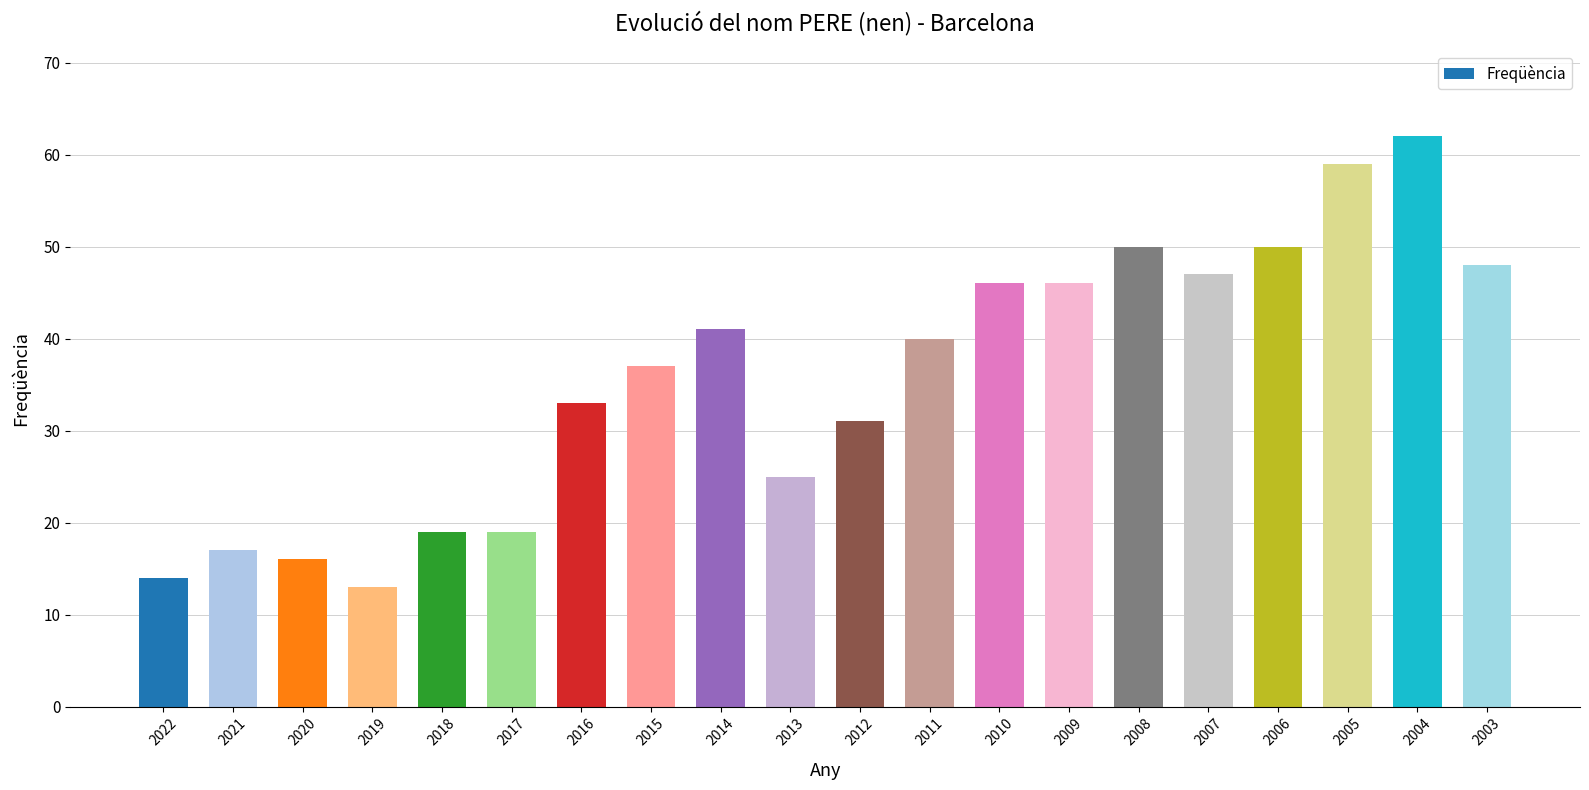

Reading right to left, transcribe all the data shown in this chart.

48	62	59	50	47	50	46	46	40	31	25	41	37	33	19	19	13	16	17	14